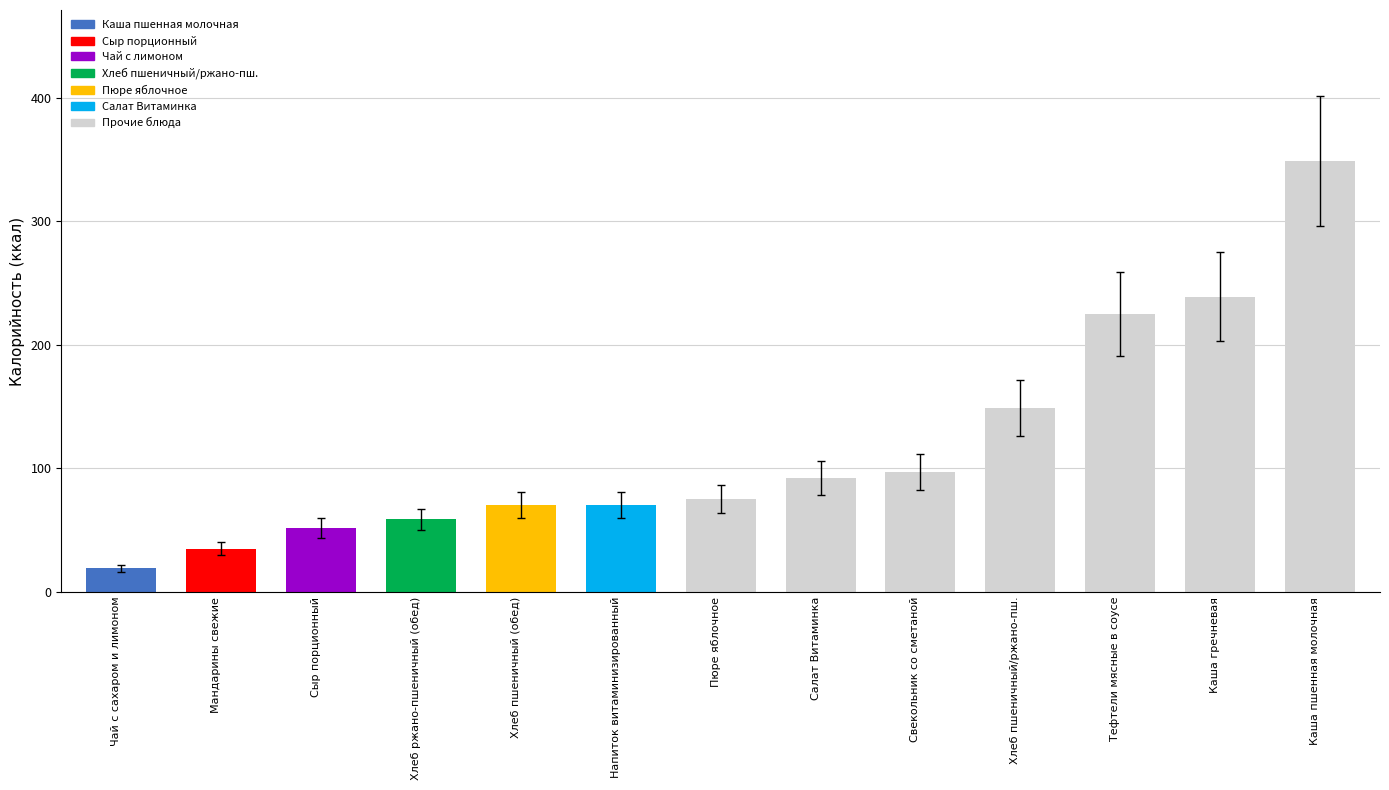

What position from the right is Хлеб ржано-пшеничный (обед)?

10